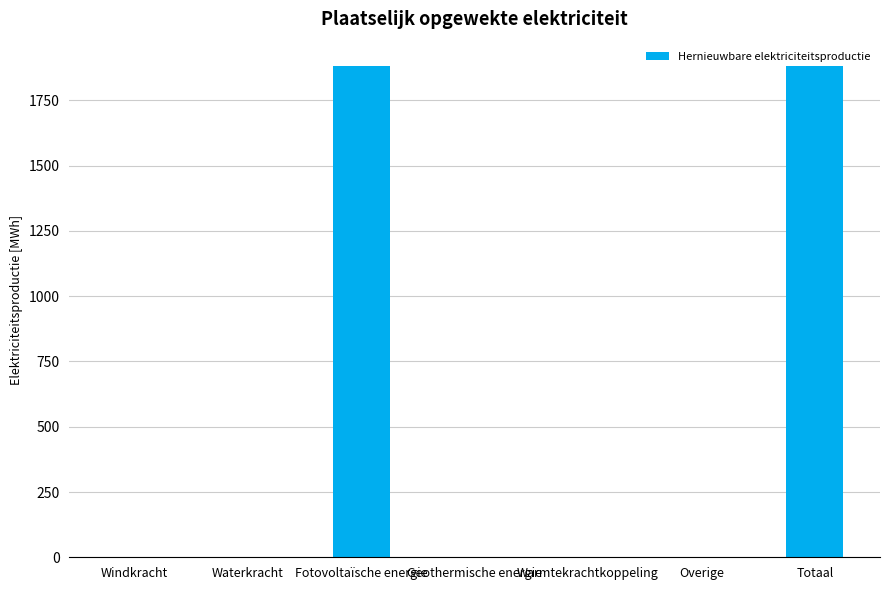

What is the sum of the values at Fotovoltaïsche energie and Overige?

1881.1